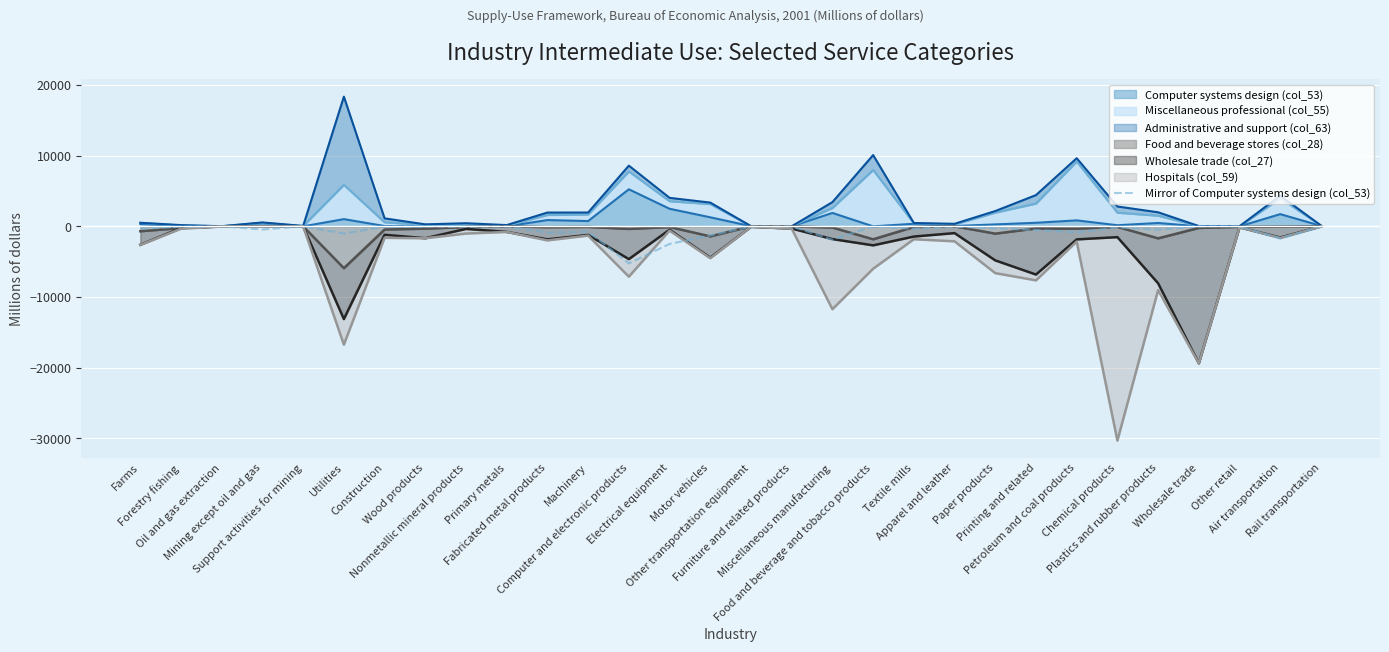

What is the approximate value at Air transportation, to the nearest 100?

-1700